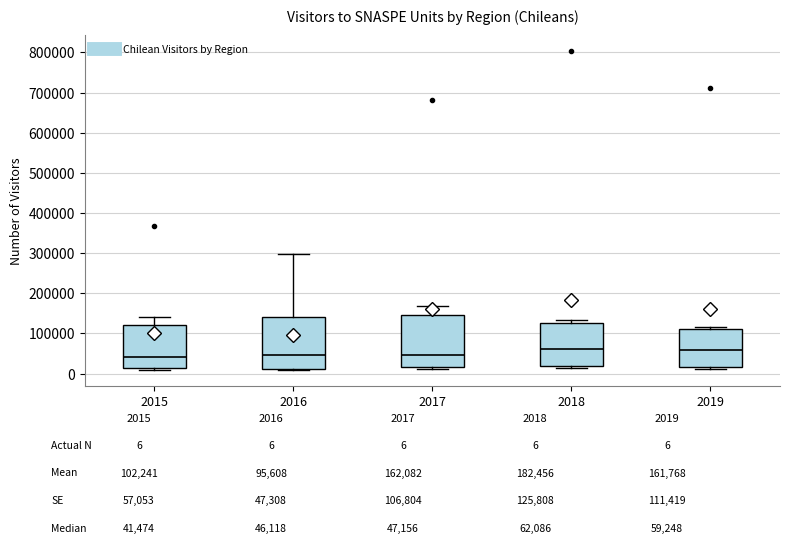

Where does the upper whisker of the box at x = 2016 end on the y-axis? The values are not printed on the chart, so give them approximately, as read against the axis.

300000